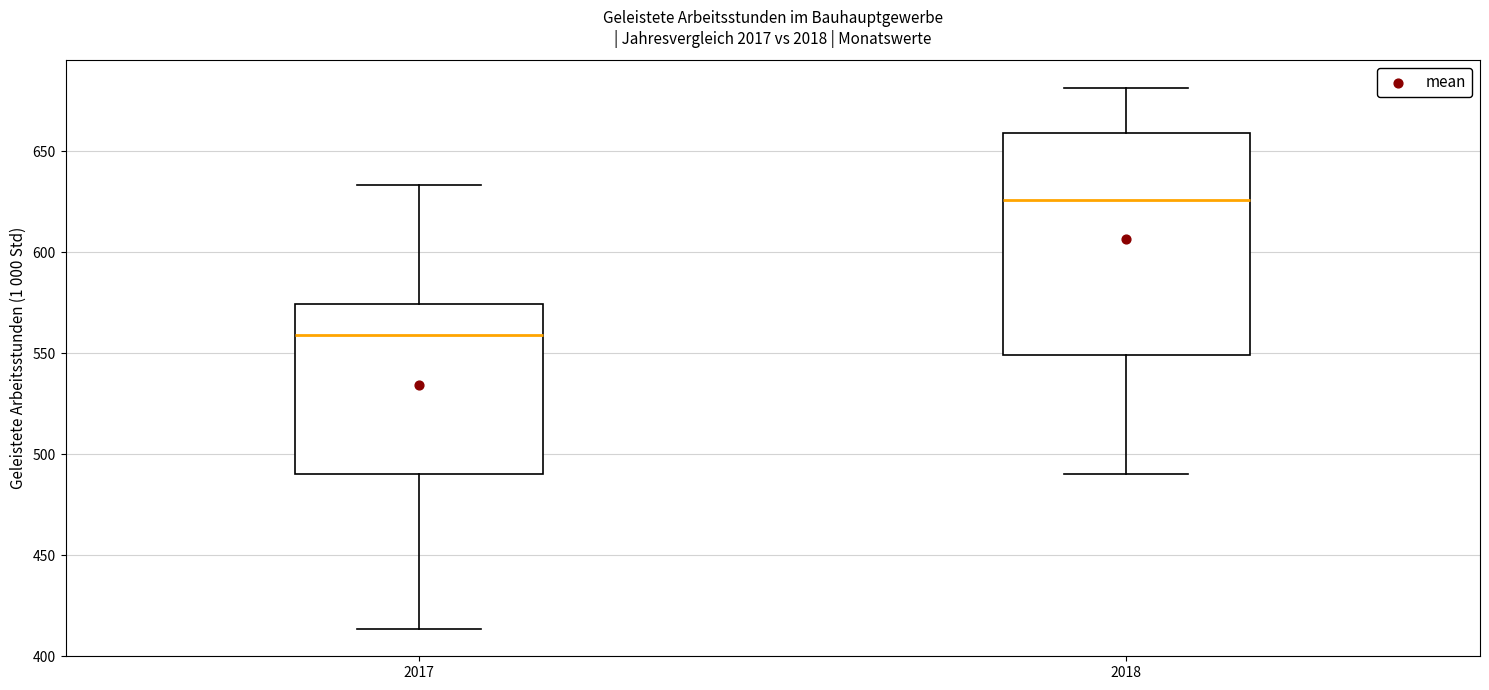

Comparing the boxes themselves (not the whiskers), which one is the tallest?

2018